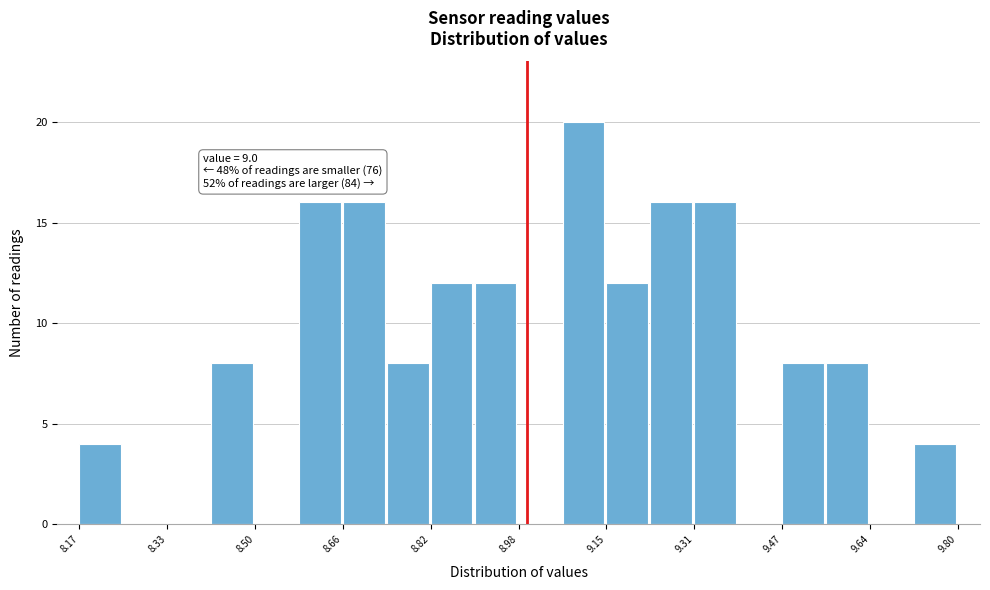

Over which range of the x-axis is the bar tallest?

9.06 to 9.14